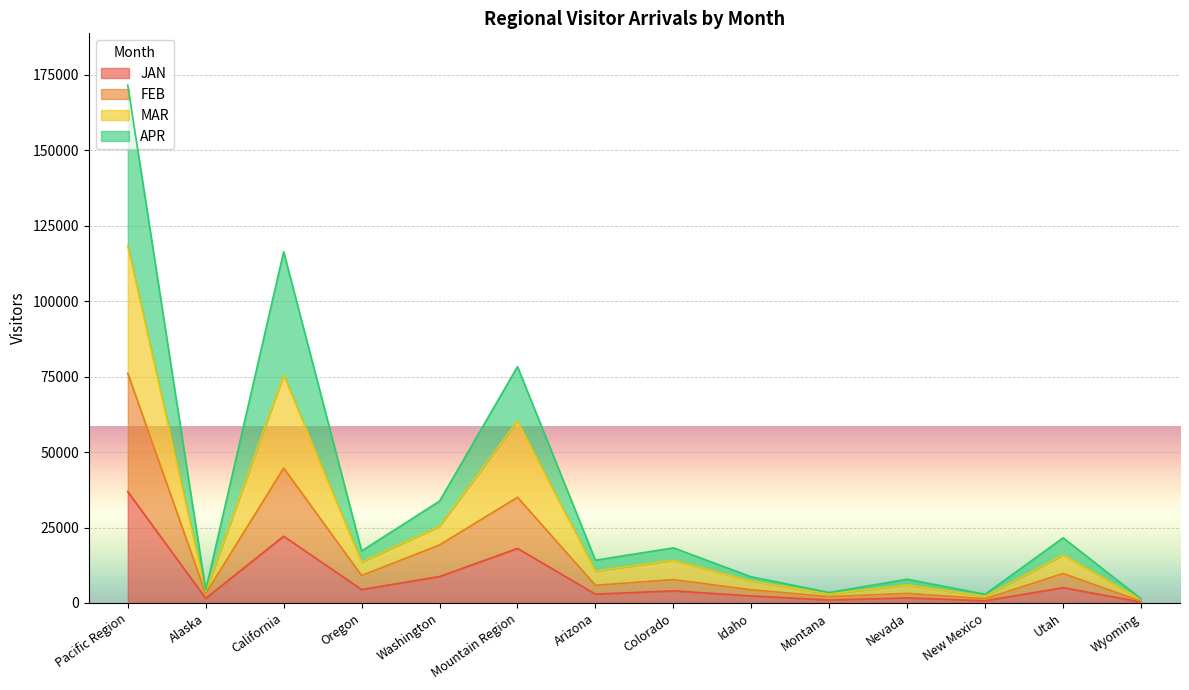

At Nevada, list the series in order from largest to smallest.

APR, MAR, FEB, JAN